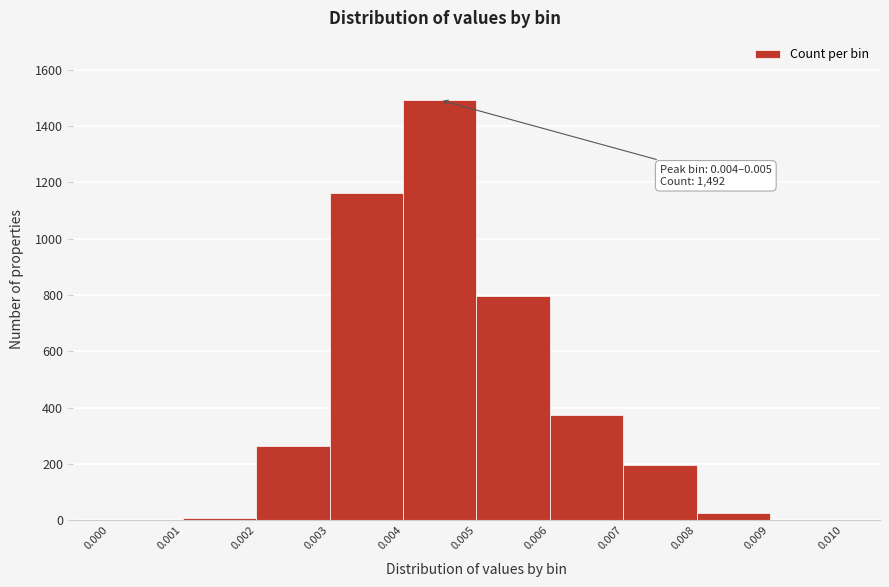

Which range on the x-axis has the tallest bar?

0.004 to 0.005